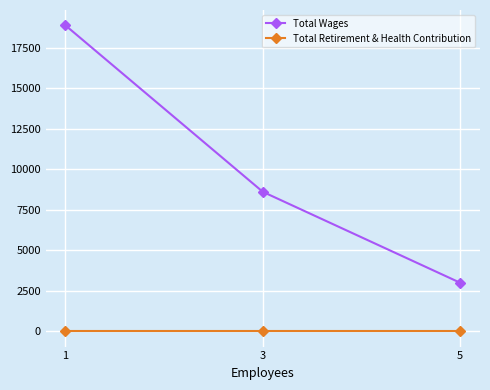

What is the value of the Total Wages point at the 2nd from the left?

8614